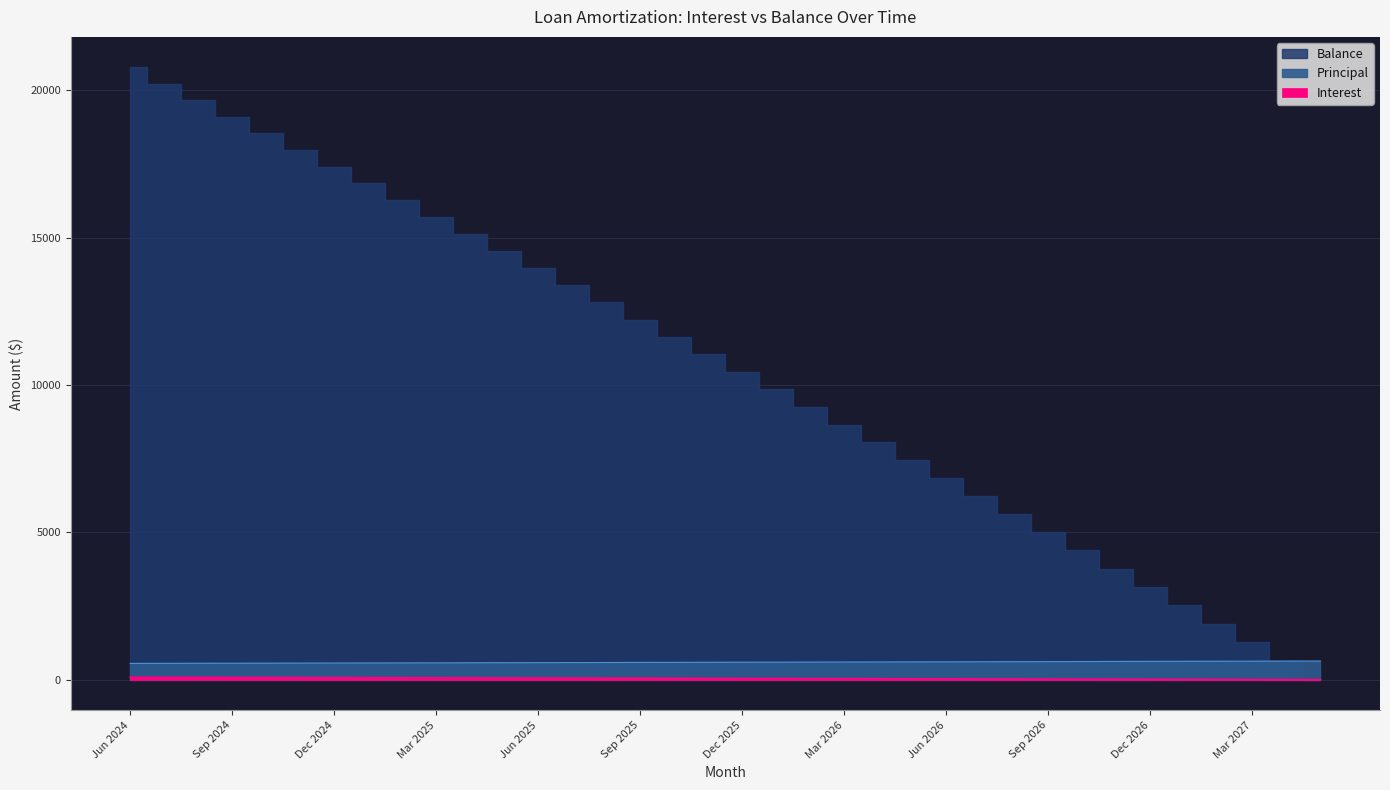

Rank the categories by Interest value from highest to lowest.

Jun 2024, Jul 2024, Aug 2024, Sep 2024, Oct 2024, Nov 2024, Dec 2024, Jan 2025, Feb 2025, Mar 2025, Apr 2025, May 2025, Jun 2025, Jul 2025, Aug 2025, Sep 2025, Oct 2025, Nov 2025, Dec 2025, Jan 2026, Feb 2026, Mar 2026, Apr 2026, May 2026, Jun 2026, Jul 2026, Aug 2026, Sep 2026, Oct 2026, Nov 2026, Dec 2026, Jan 2027, Feb 2027, Mar 2027, Apr 2027, May 2027